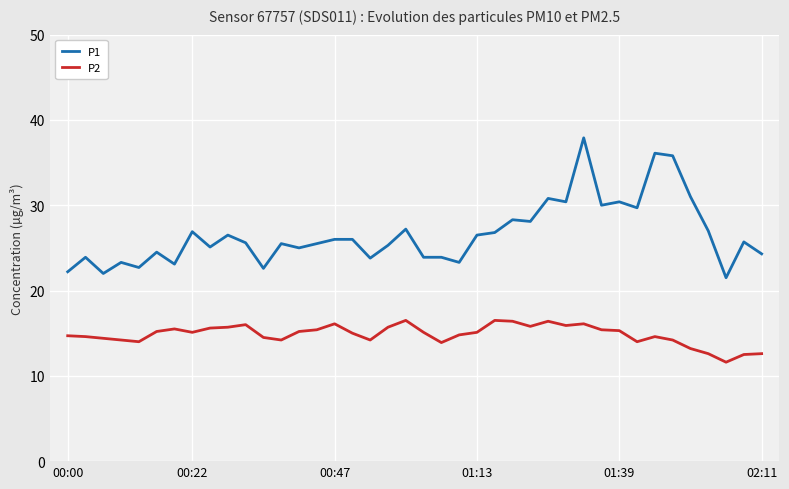

What is the minimum value for P1?

21.5